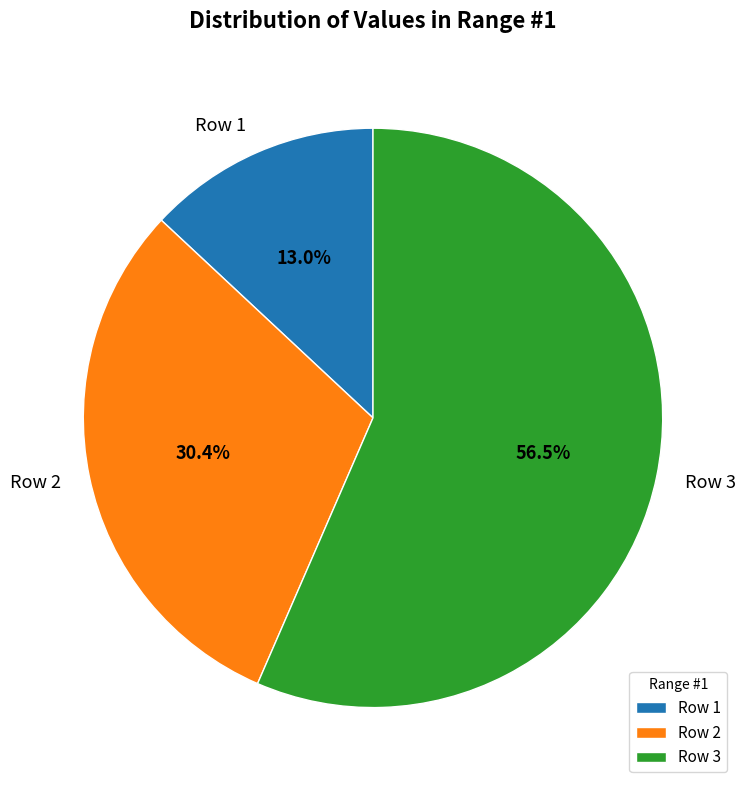

To the nearest percent, what is the combined percentage of Row 1 and Row 3?

70%